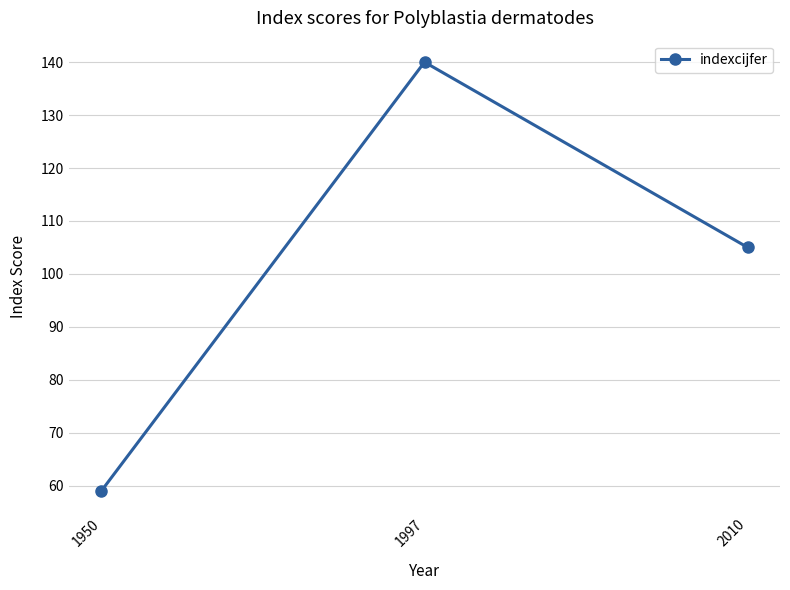

What is the sum of all values?

304